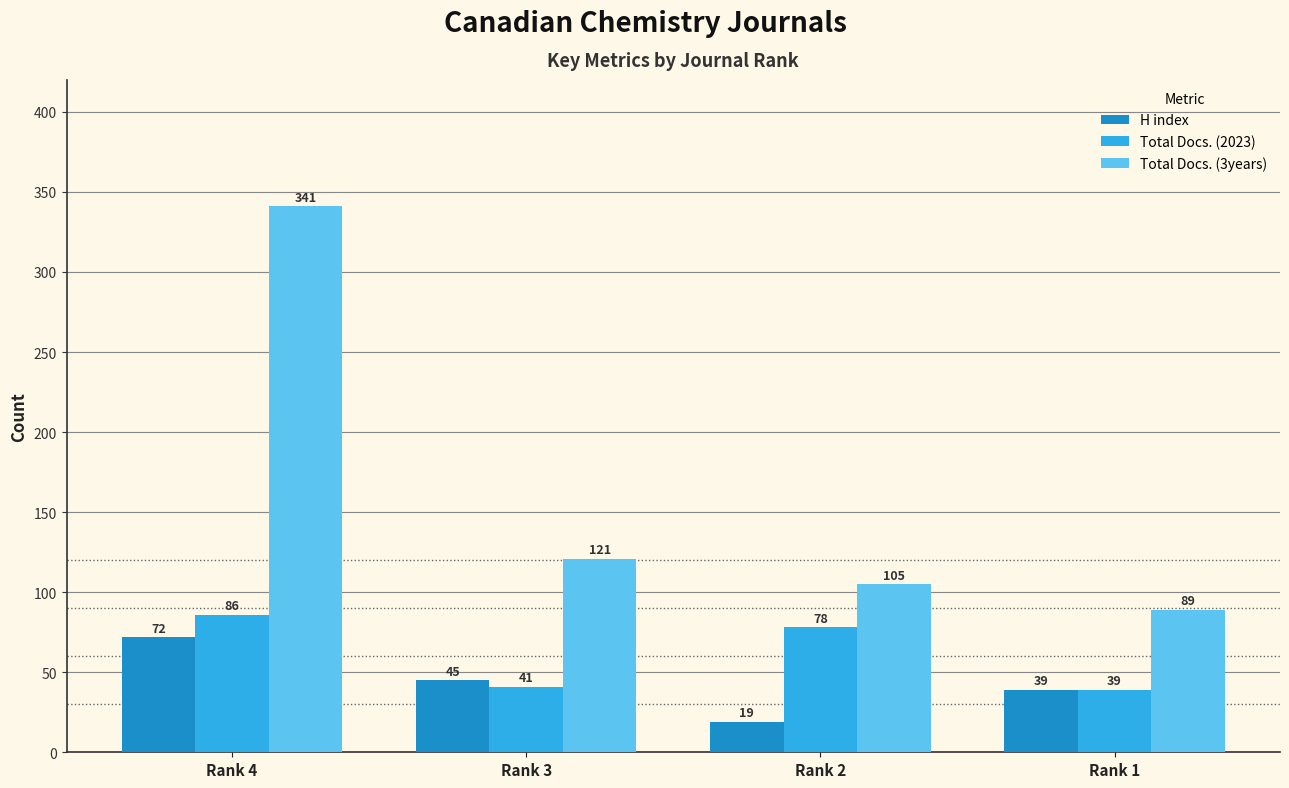

Which label corresponds to the largest value in the chart?

Rank 4